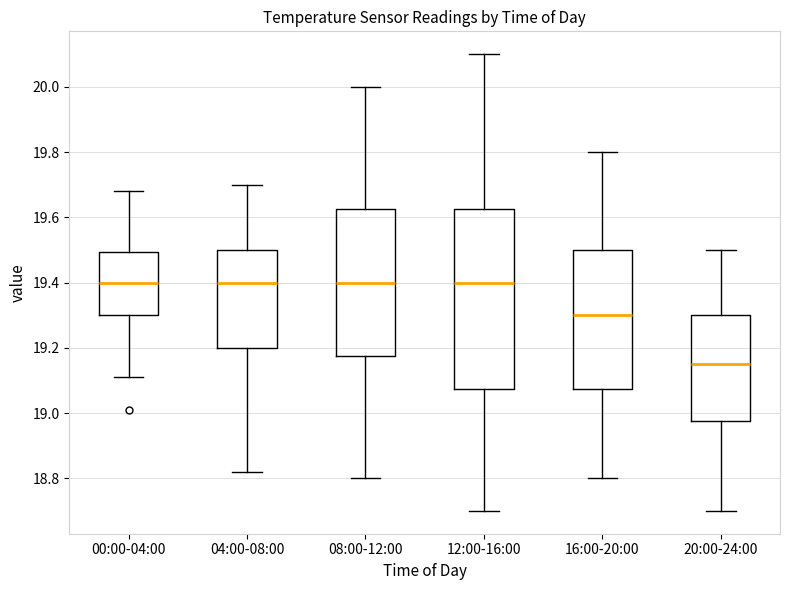

Where does the lower whisker of the box for 16:00-20:00 end on the y-axis? The values are not printed on the chart, so give them approximately, as read against the axis.

18.80